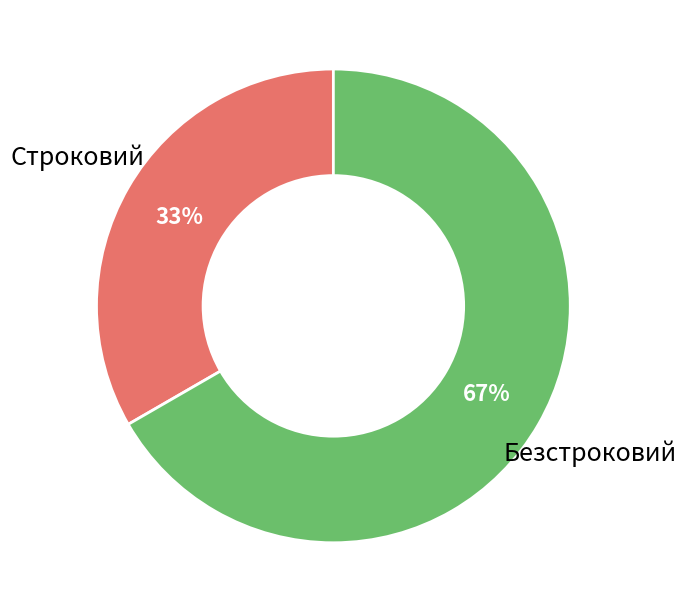

Is there any slice that represents more than half of the pie?

Yes